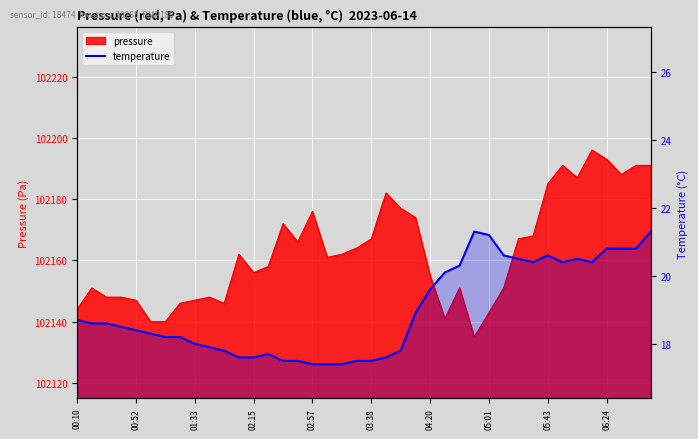

Where does the data first go above 18?

00:10